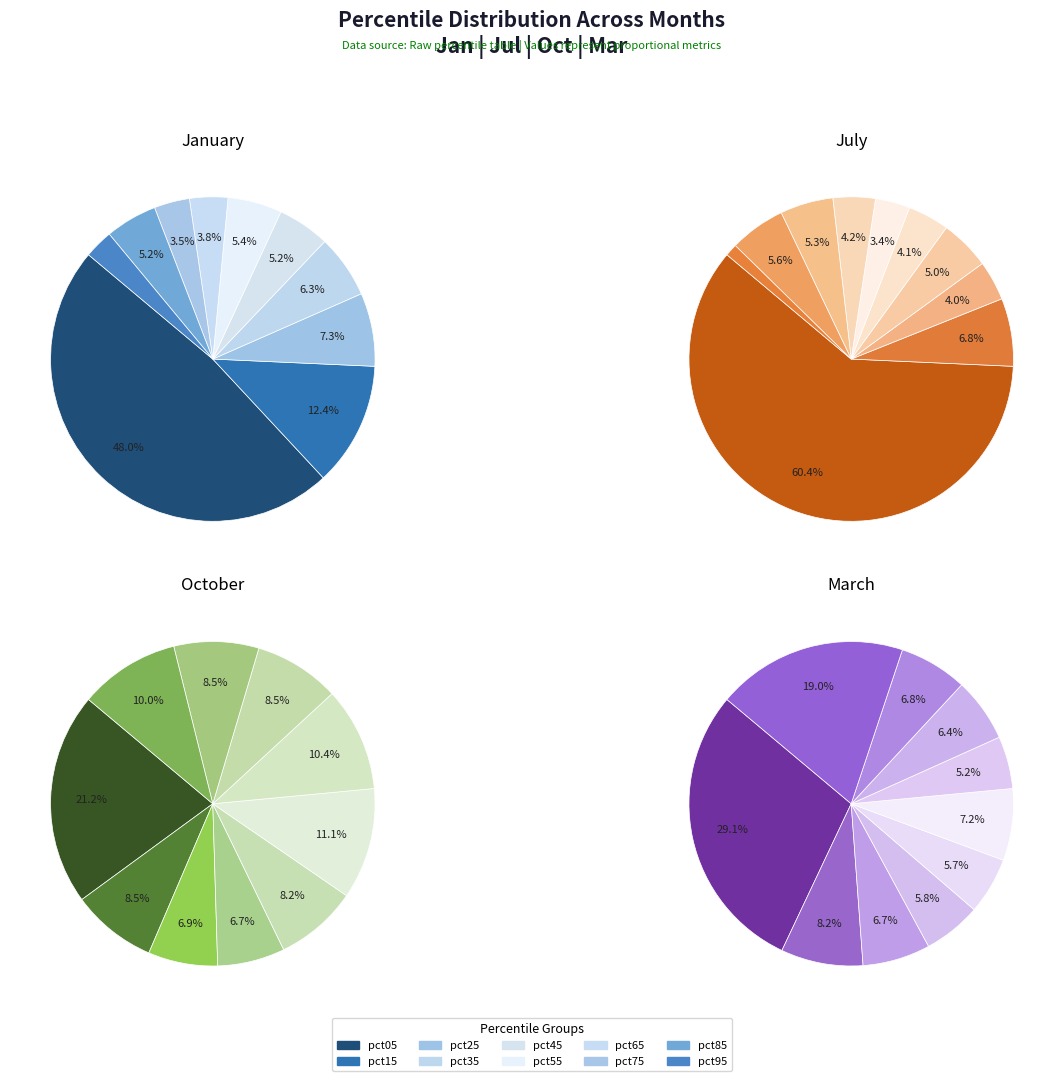

Does values_mar account for over 50% of the chart?

No